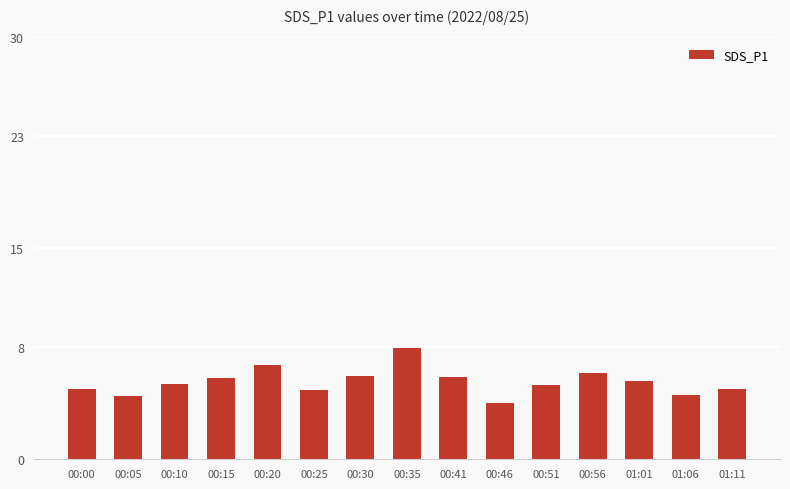

How many distinct data groups are displayed?

1